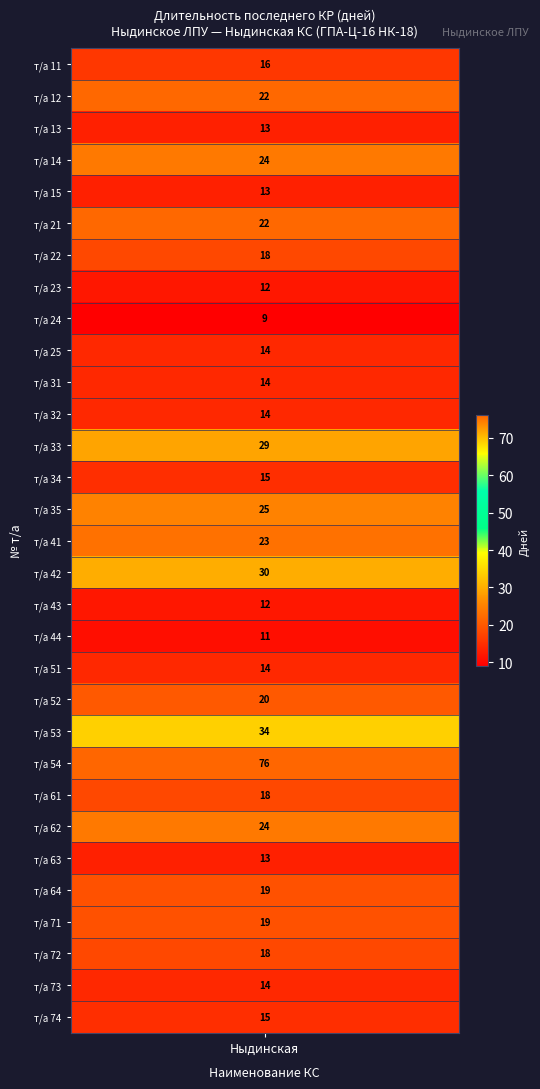

Which category has the lowest value across all series?

24